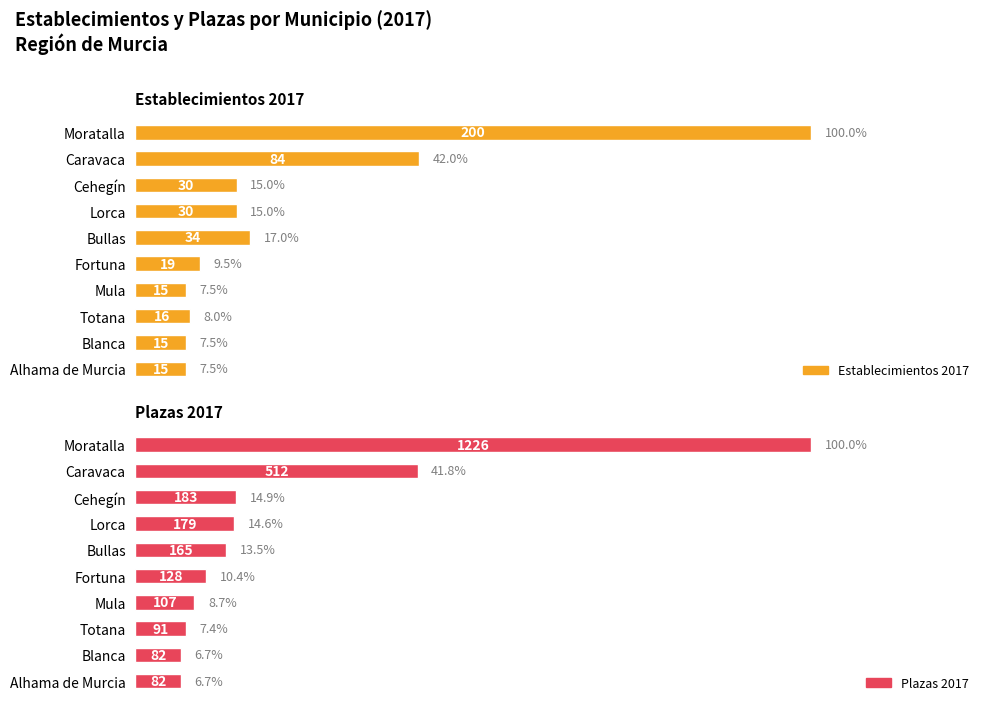

Reading right to left, what are all the values shown in this chart?

Establecimientos 2017: 15	15	16	15	19	34	30	30	84	200
Plazas 2017: 82	82	91	107	128	165	179	183	512	1226